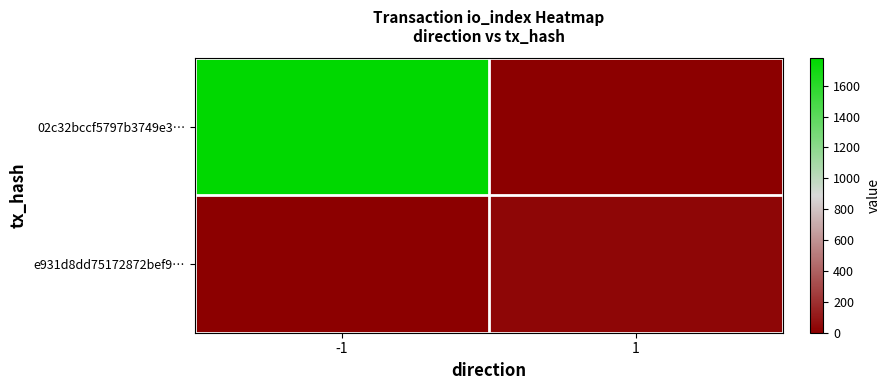

Reading left to right, transcribe all the data shown in this chart.

02c32bccf5797b3749e3…: -1=1778	1=0
e931d8dd75172872bef9…: -1=0	1=31